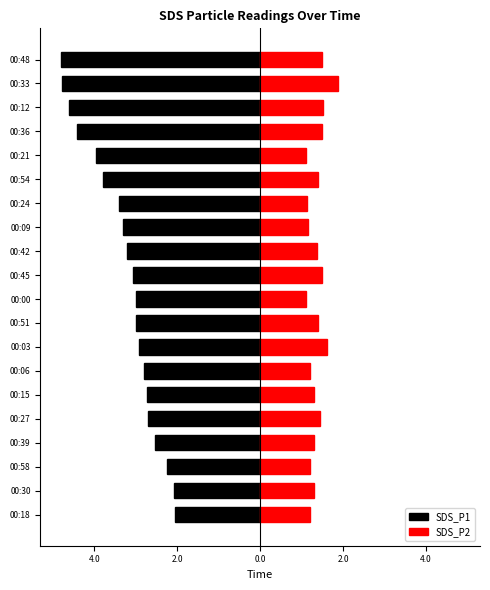

What are all the series names shown in the legend?

SDS_P1, SDS_P2